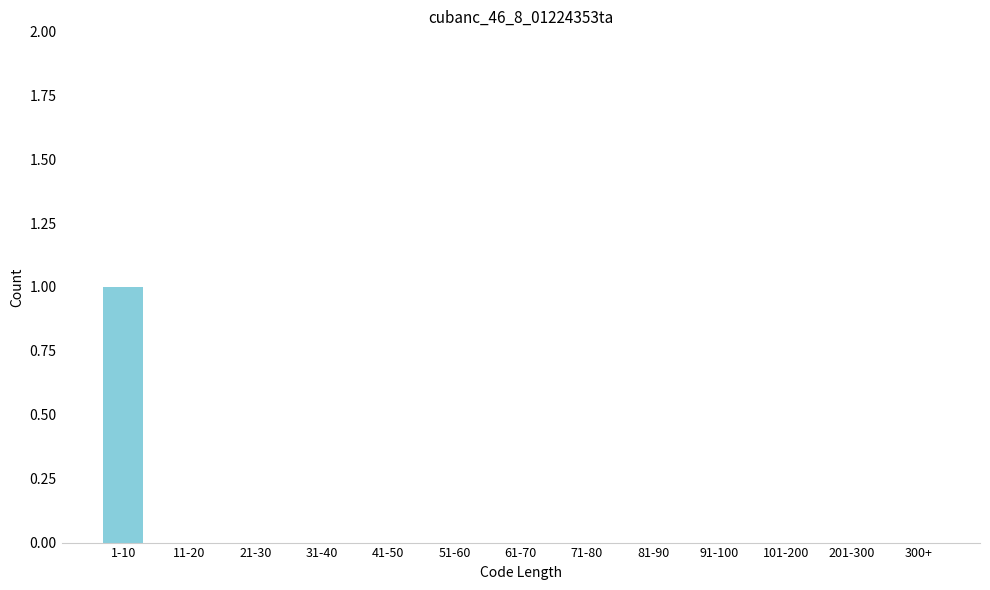

Reading right to left, transcribe all the data shown in this chart.

300+=0	201-300=0	101-200=0	91-100=0	81-90=0	71-80=0	61-70=0	51-60=0	41-50=0	31-40=0	21-30=0	11-20=0	1-10=1